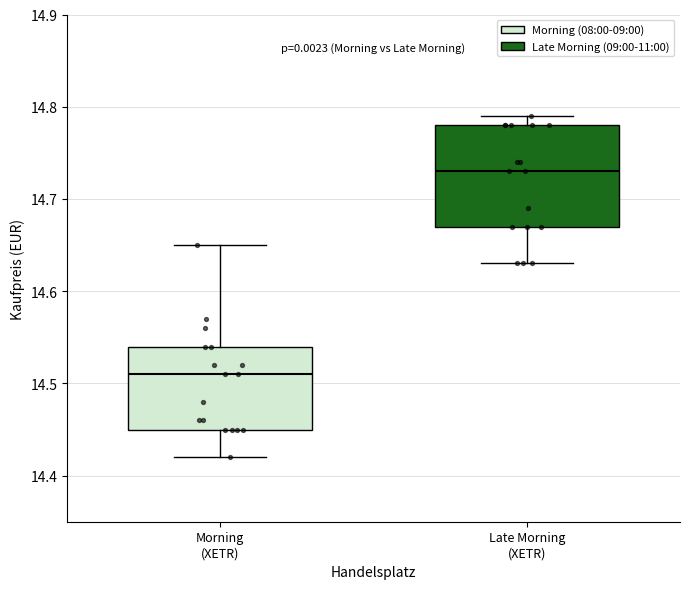

Reading left to right, transcribe this box plot: for each box, give where its median line is, the range the box spans, and where its two whiskers end, as read against the y-axis. The values are not printed on the chart, so give them approximately, as read against the axis.

Morning (XETR): median 14.51, box 14.45 to 14.54, whiskers 14.42 to 14.65
Late Morning (XETR): median 14.73, box 14.67 to 14.78, whiskers 14.63 to 14.79